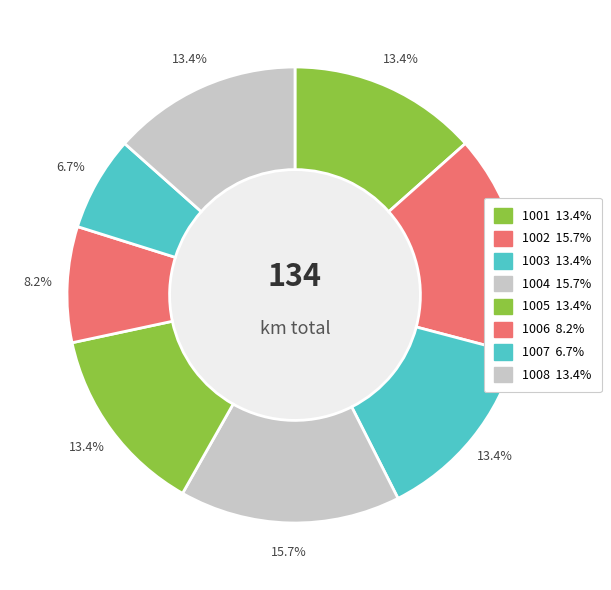

How many segments does this pie chart have?

8